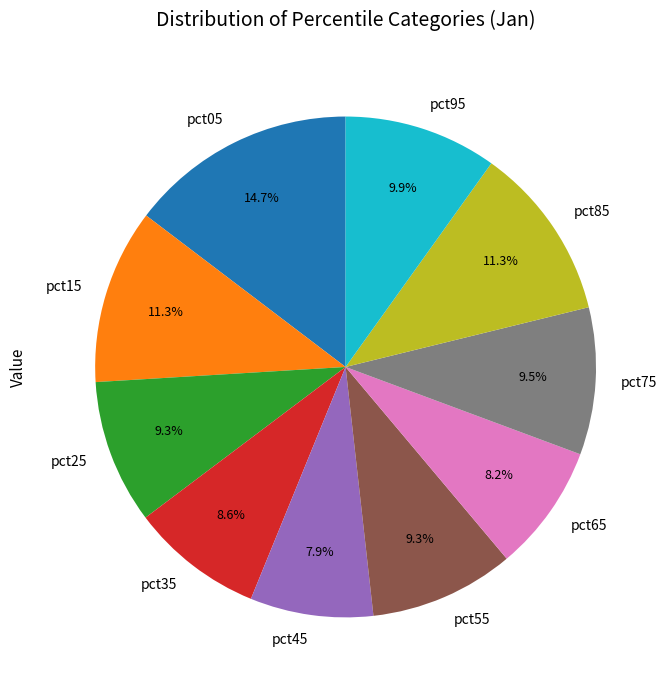

Count the number of slices in the pie.

10